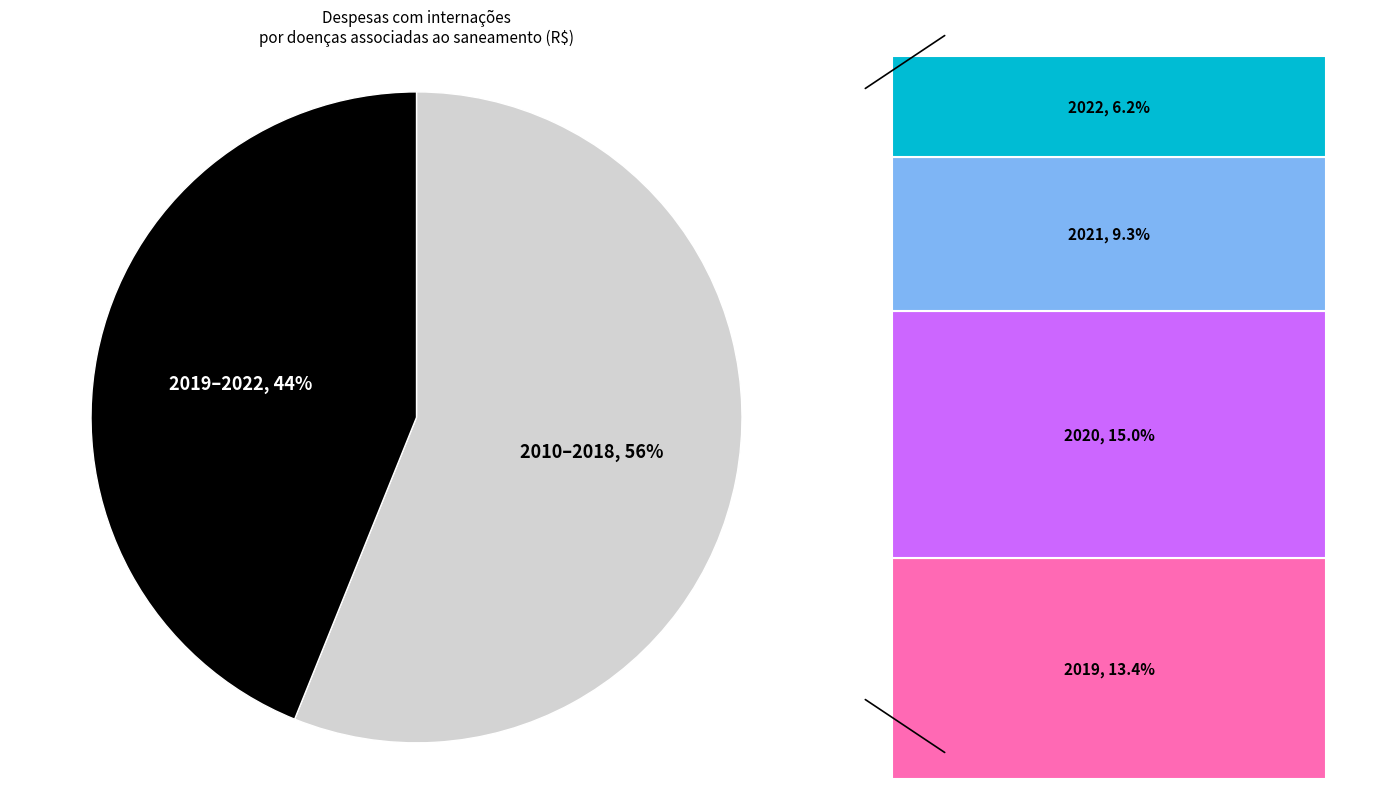

Is 2011 the majority of the pie?

No